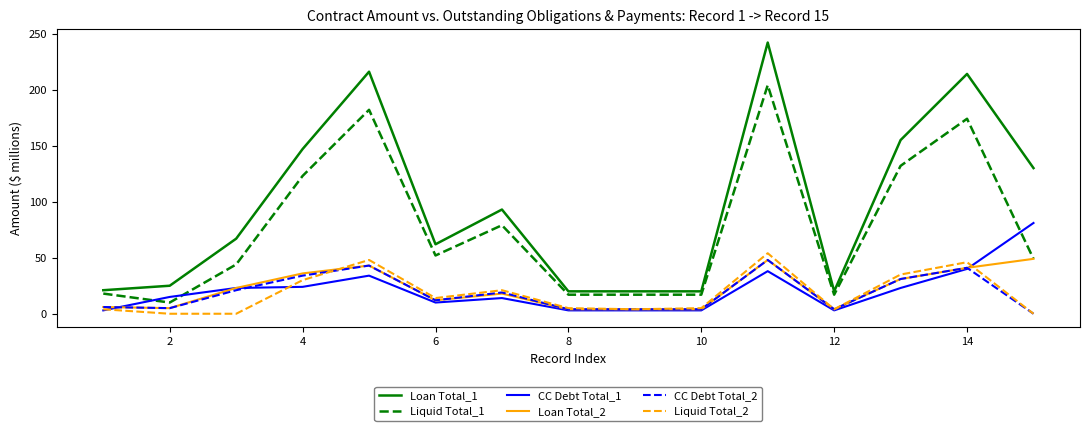

True or false: Loan Total_1 and CC Debt Total_1 cross at least once.

False